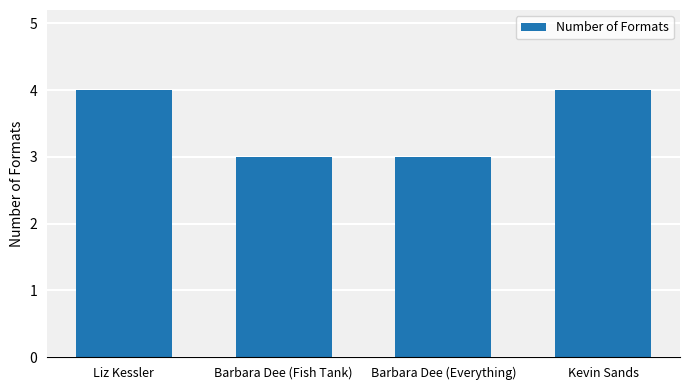

Reading right to left, extract all data points from this chart.

4	3	3	4